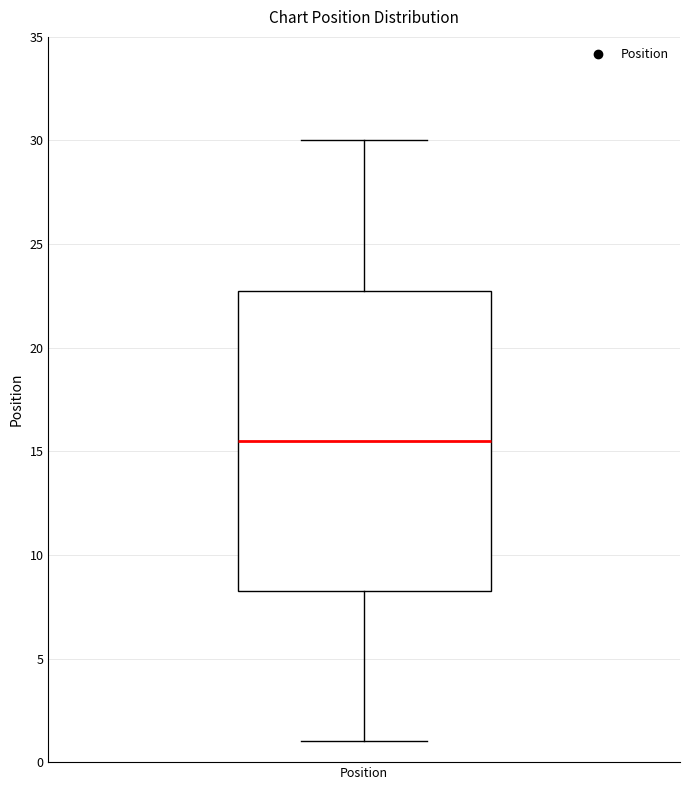

Transcribe this box plot: give where the median line is, the range the box spans, and where the two whiskers end, as read against the y-axis. The values are not printed on the chart, so give them approximately, as read against the axis.

median 15.5, box 8.5 to 23.0, whiskers 1.0 to 30.0